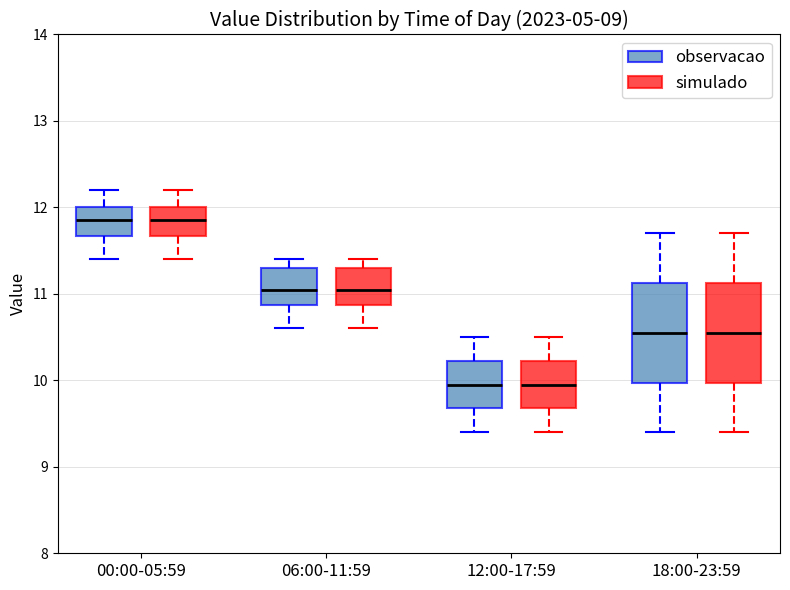

Reading left to right, transcribe this box plot: for each box, give where its median line is, the range the box spans, and where its two whiskers end, as read against the y-axis. The values are not printed on the chart, so give them approximately, as read against the axis.

00:00-05:59 (observacao): median 11.9, box 11.7 to 12.0, whiskers 11.4 to 12.2
00:00-05:59 (simulado): median 11.9, box 11.7 to 12.0, whiskers 11.4 to 12.2
06:00-11:59 (observacao): median 11.1, box 10.9 to 11.3, whiskers 10.6 to 11.4
06:00-11:59 (simulado): median 11.1, box 10.9 to 11.3, whiskers 10.6 to 11.4
12:00-17:59 (observacao): median 10.0, box 9.7 to 10.2, whiskers 9.4 to 10.5
12:00-17:59 (simulado): median 10.0, box 9.7 to 10.2, whiskers 9.4 to 10.5
18:00-23:59 (observacao): median 10.6, box 10.0 to 11.1, whiskers 9.4 to 11.7
18:00-23:59 (simulado): median 10.6, box 10.0 to 11.1, whiskers 9.4 to 11.7